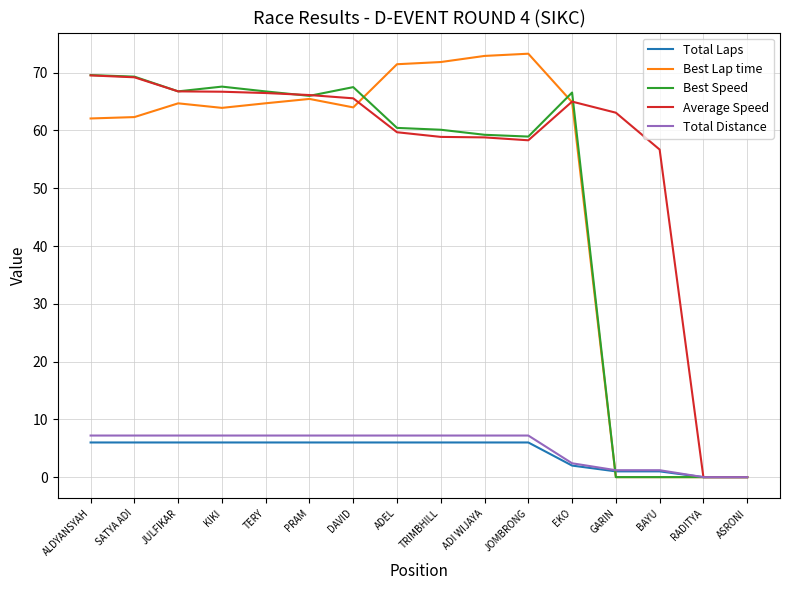

True or false: Best Lap time has more than 1 points higher than both neighbors.

True